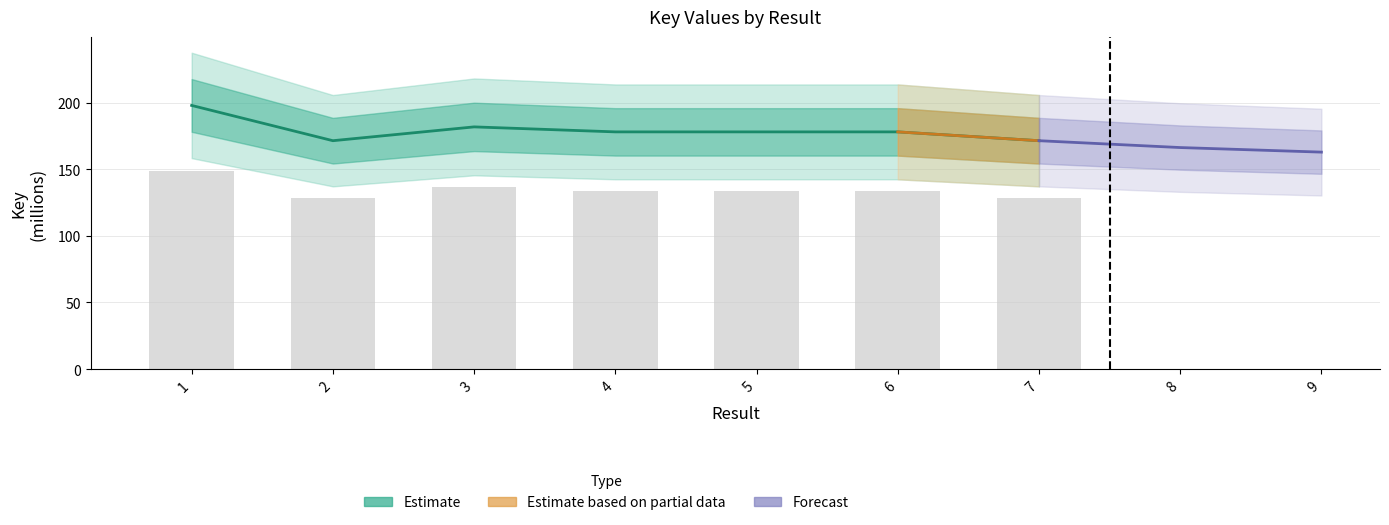

What is the average value?

179.5